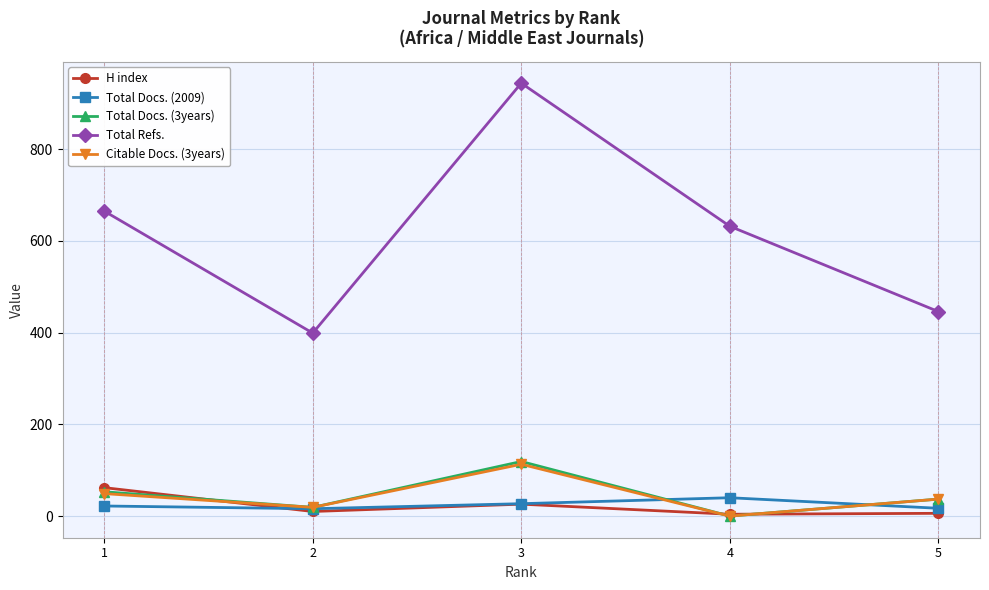

True or false: Citable Docs. (3years) and Total Refs. intersect in this chart.

False